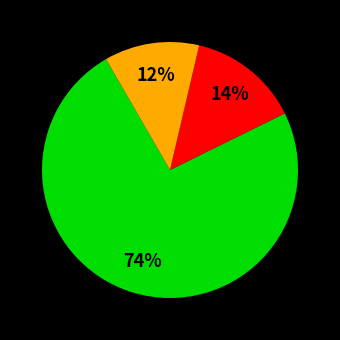

Does any single category account for the majority?

Yes